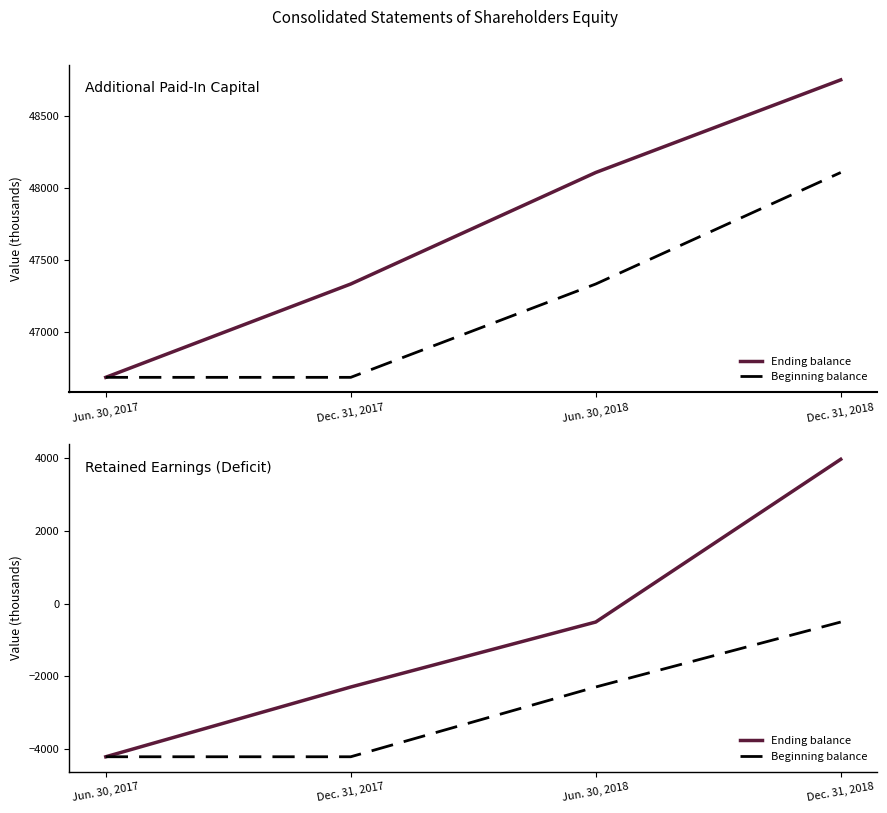

What is the minimum value for Ending balance?

-4226